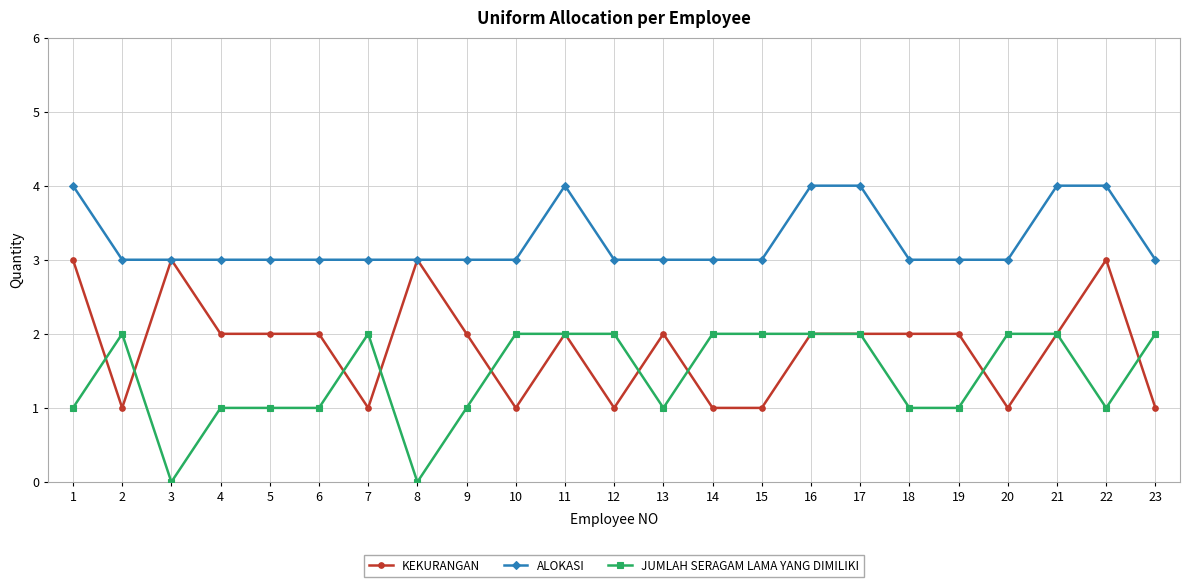

What are all the series names shown in the legend?

KEKURANGAN, ALOKASI, JUMLAH SERAGAM LAMA YANG DIMILIKI